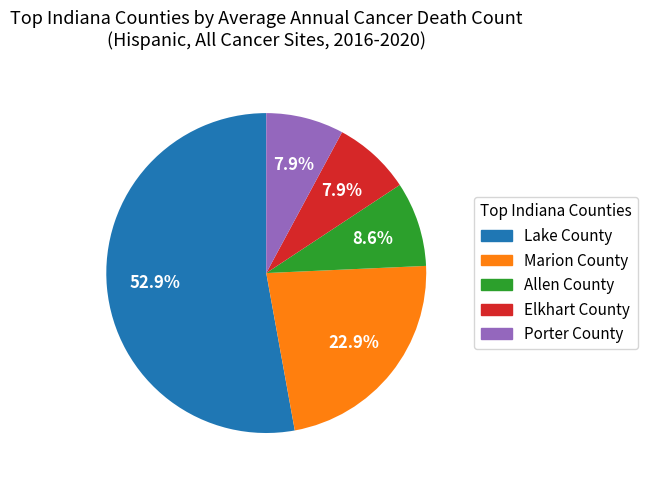

Does any single category account for the majority?

Yes